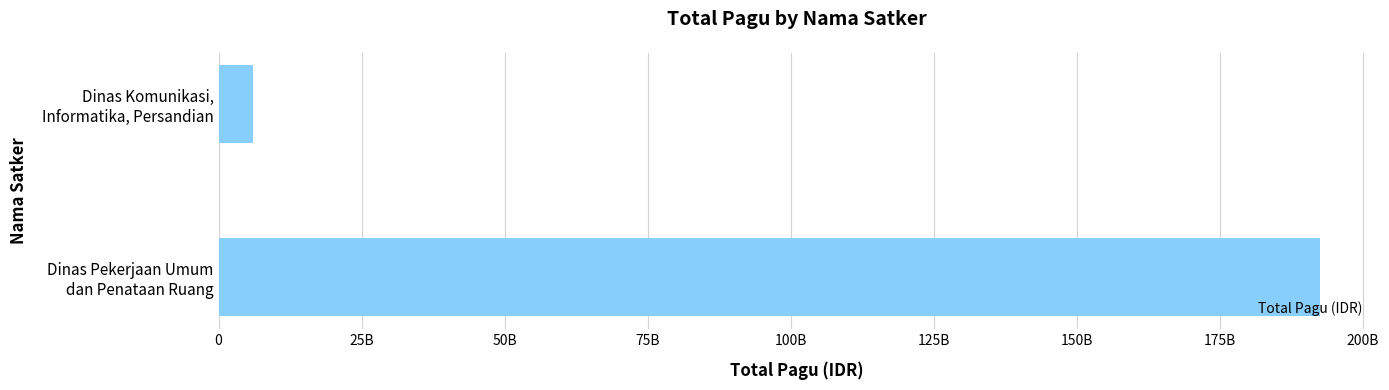

List the labels in order of value, smallest first.

Dinas Komunikasi,
Informatika, Persandian, Dinas Pekerjaan Umum
dan Penataan Ruang